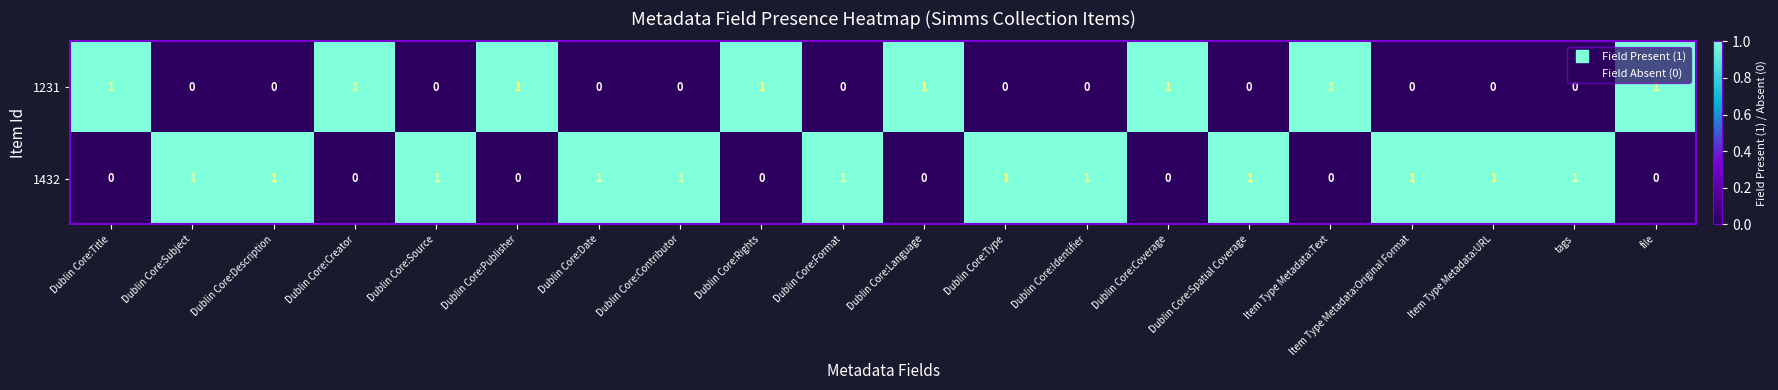

Which series has the largest total across all categories?

1432